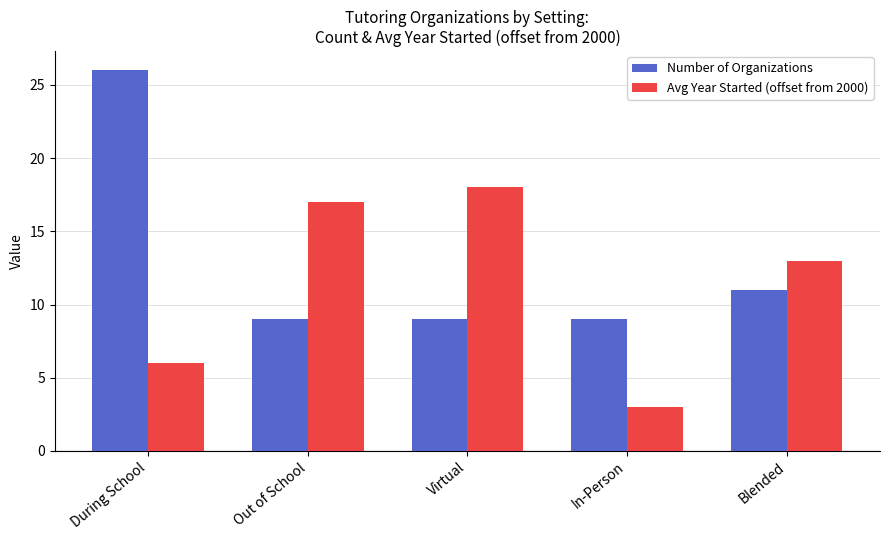

Reading left to right, list all the values displayed in this chart.

Number of Organizations: 26	9	9	9	11
Avg Year Started (offset from 2000): 6	17	18	3	13